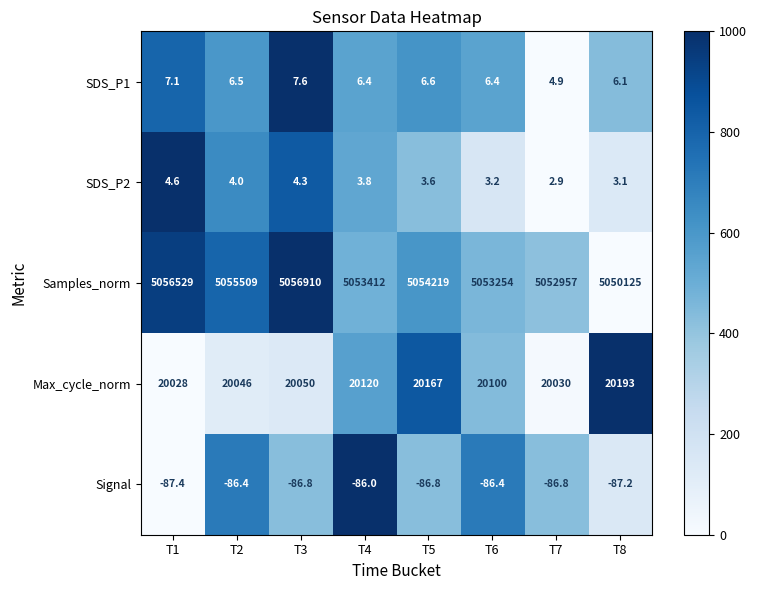

Rank the series by their maximum value, from lowest to highest.

Signal, SDS_P2, SDS_P1, Max_cycle_norm, Samples_norm